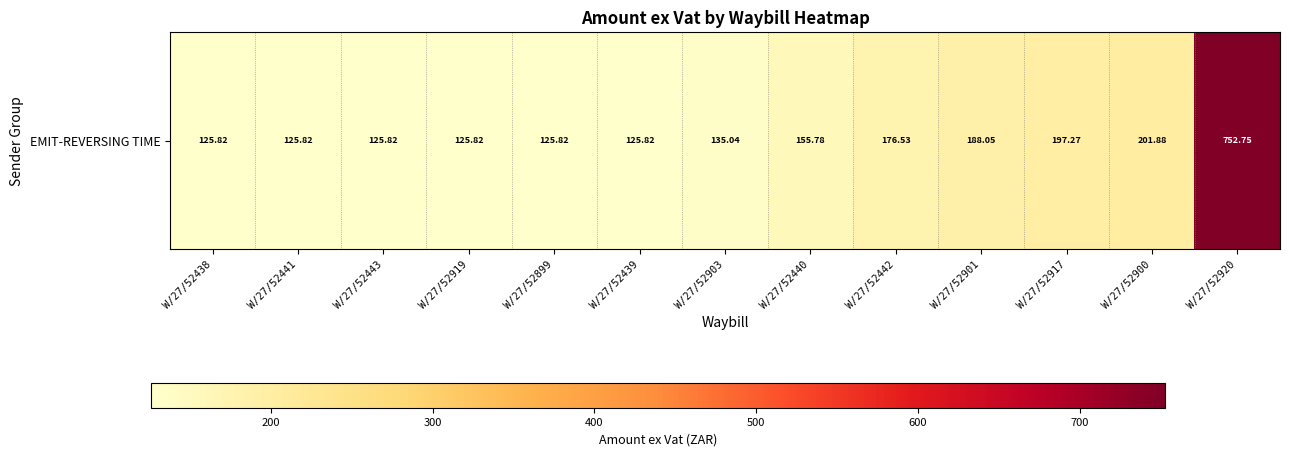

How many data points does each series have?

13